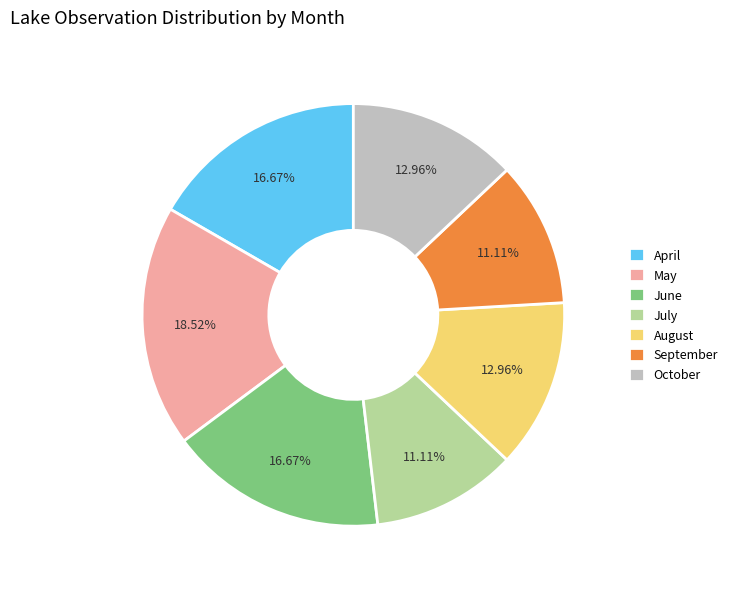

Which category has the biggest portion of the pie?

May